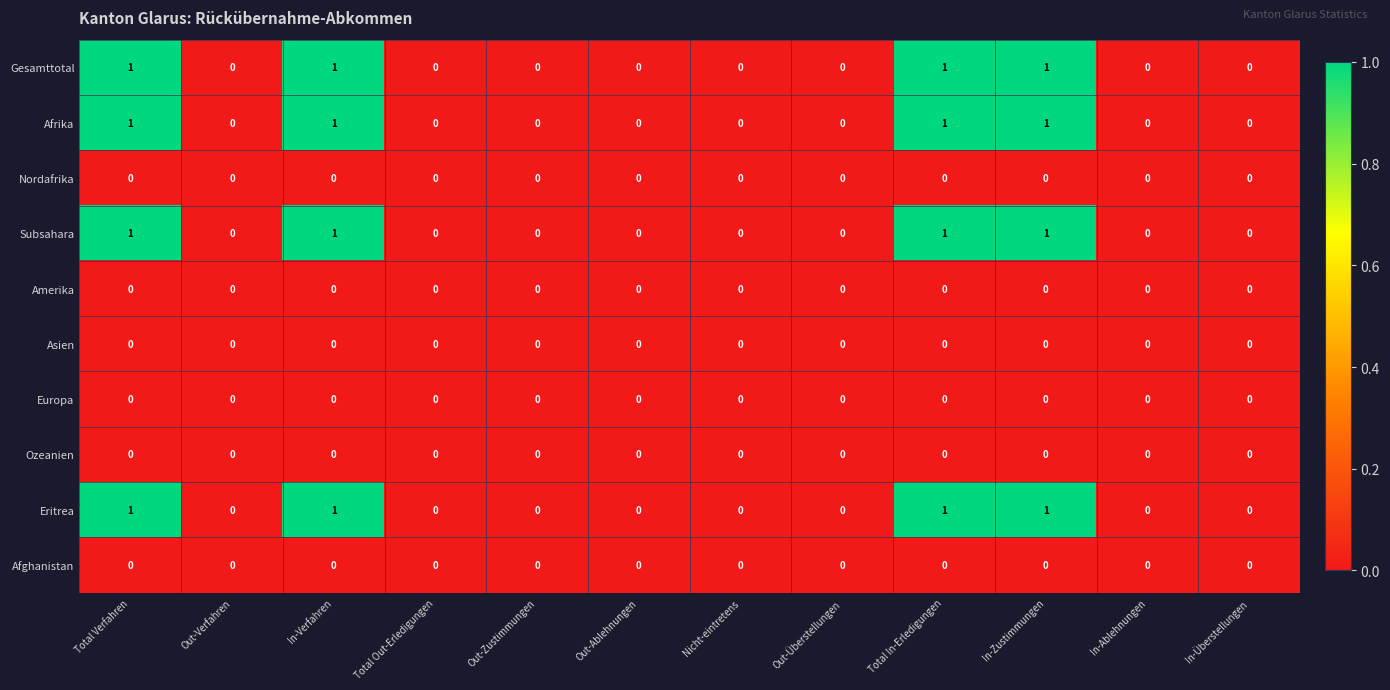

Count the number of data series in this chart.

10